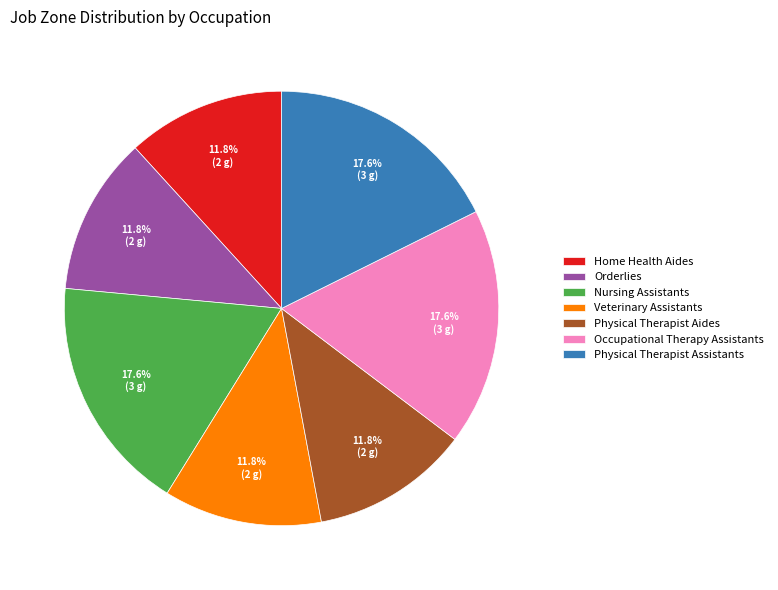

Is there a majority slice in this chart?

No